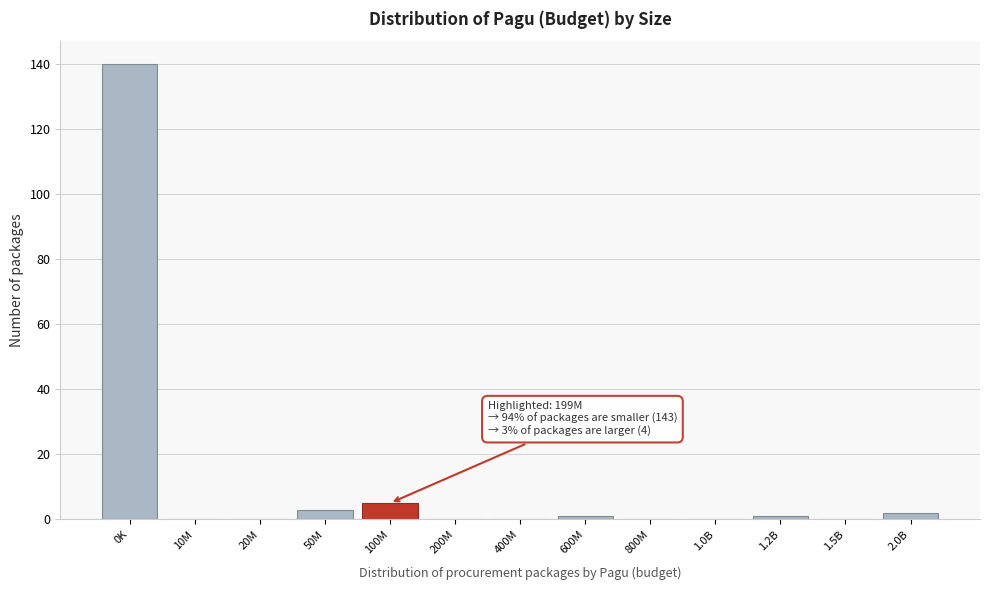

Reading right to left, list all the values displayed in this chart.

2.0B=2	1.5B=0	1.2B=1	1.0B=0	800M=0	600M=1	400M=0	200M=0	100M=5	50M=3	20M=0	10M=0	0K=140